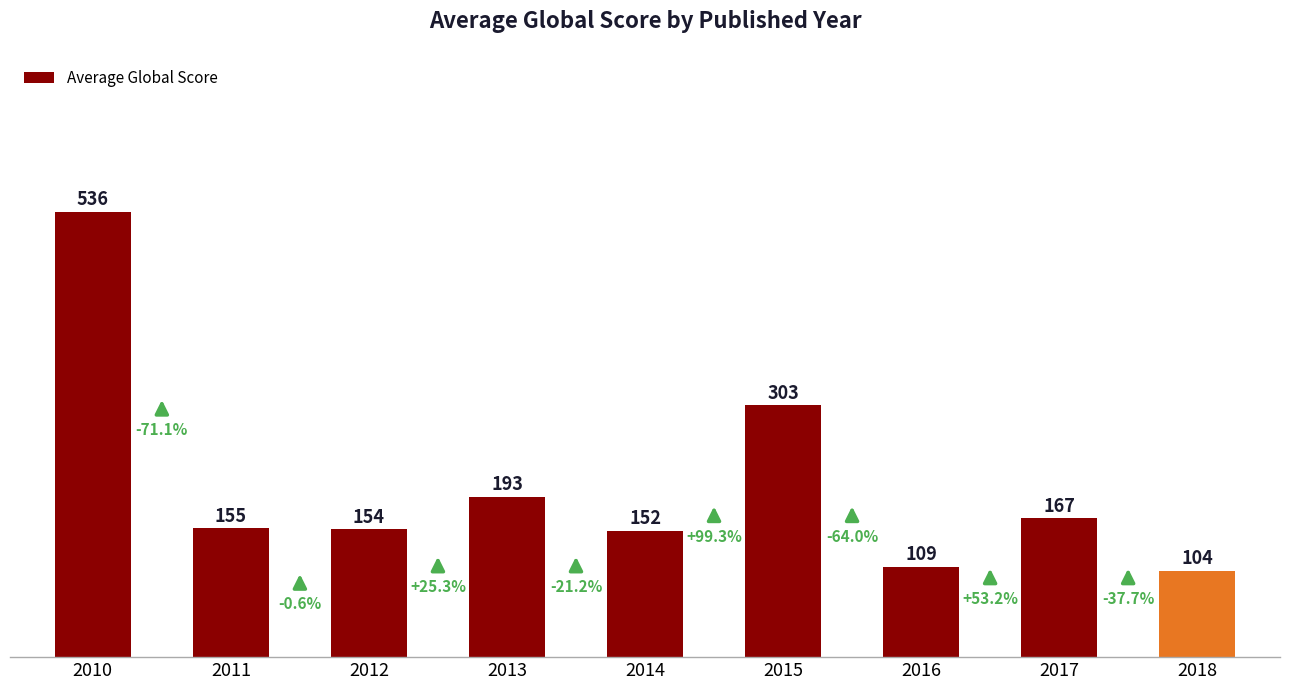

Between 2010 and 2014, which is larger?

2010